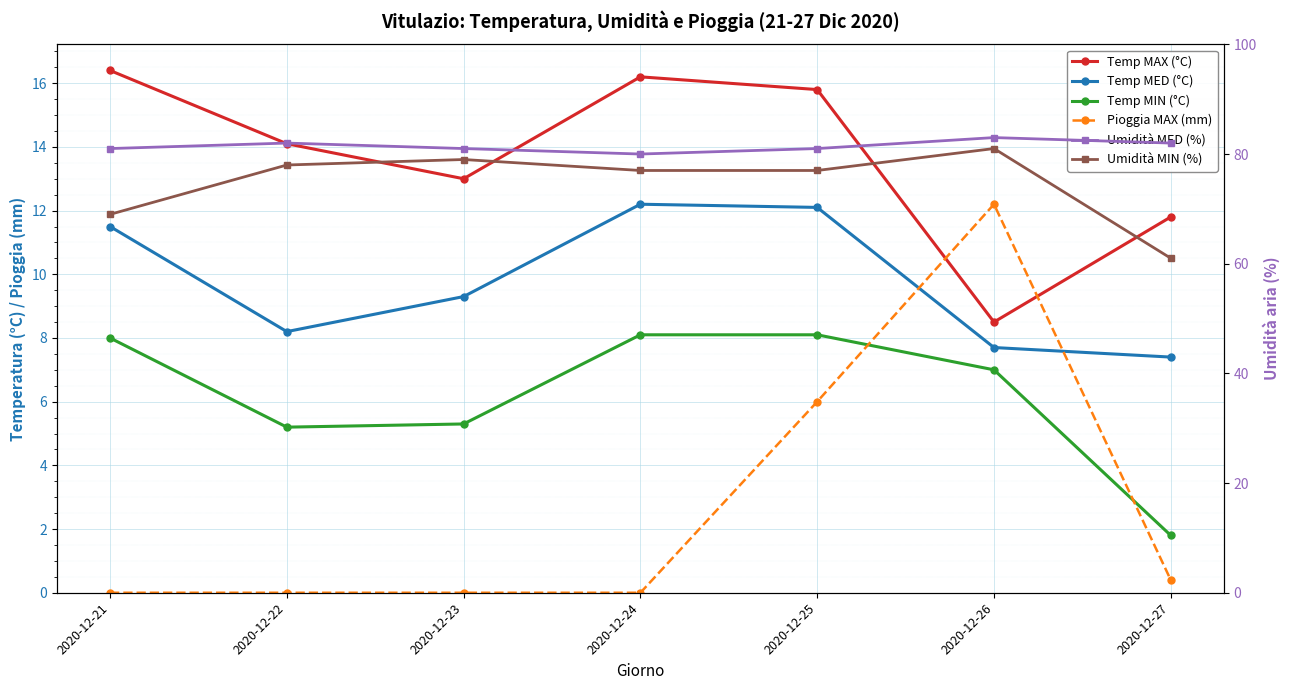

Which series has the widest spread of values?

Umidità MIN (%)